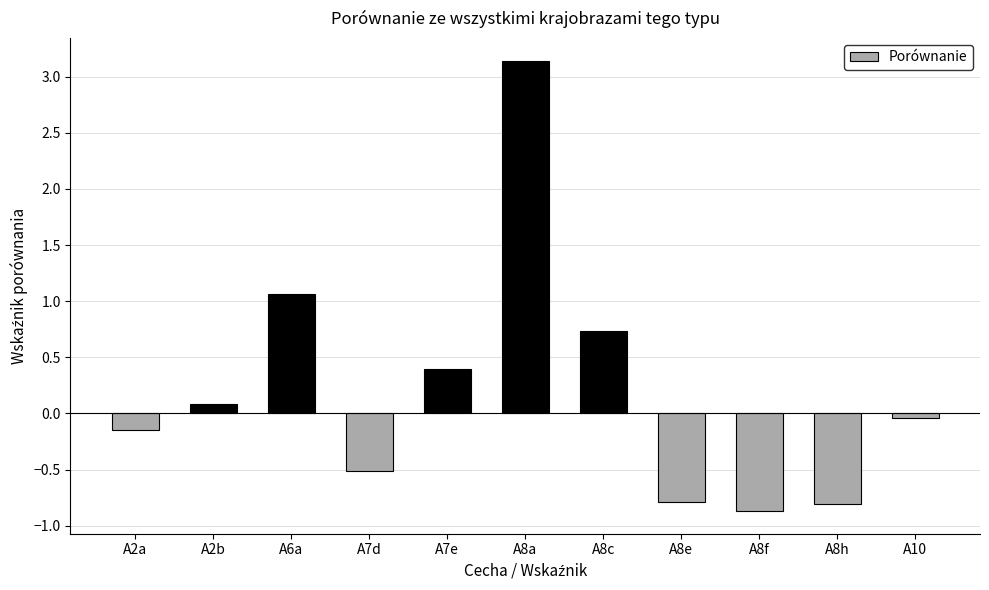

What is the change in value from A7e to A10?

-0.4